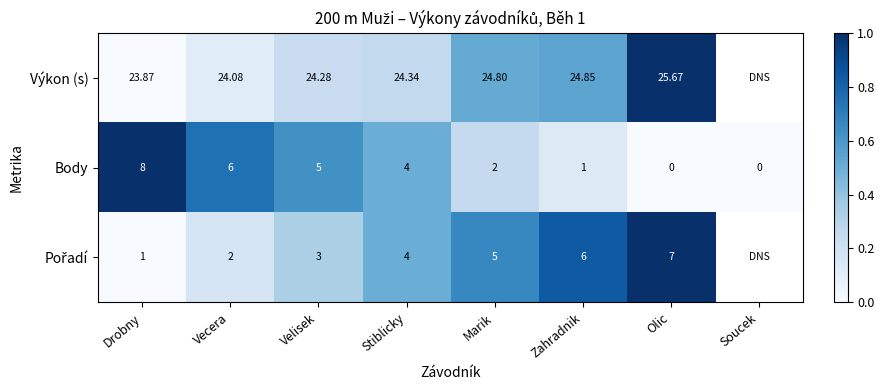

Which category has the highest value in the Body series?

Drobny